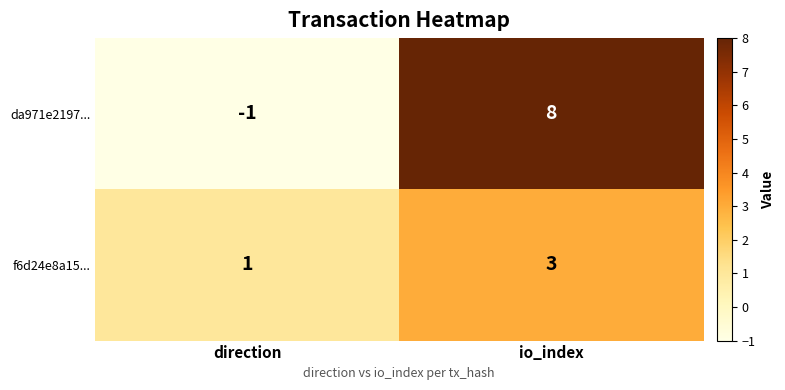

What is the sum of all f6d24e8a15... values?

4